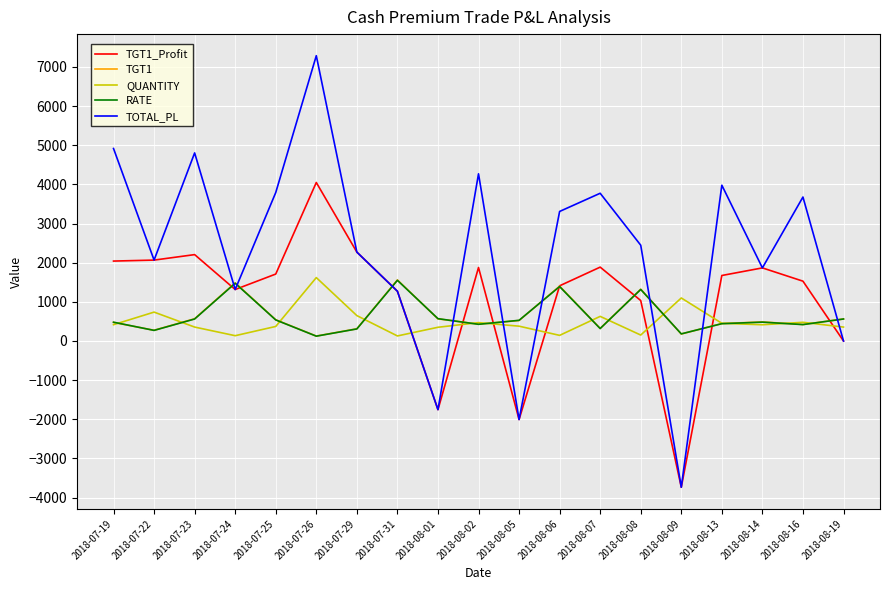

What is the minimum value shown in the chart?

-3736.3